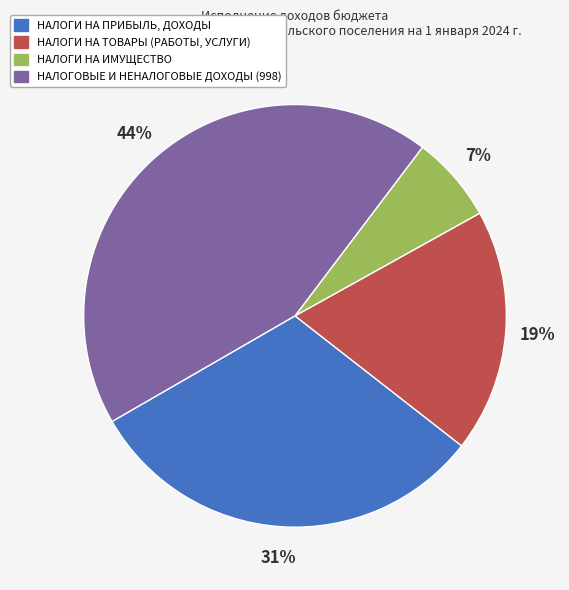

To the nearest percent, what is the combined percentage of НАЛОГИ НА ПРИБЫЛЬ, ДОХОДЫ and НАЛОГИ НА ТОВАРЫ (РАБОТЫ, УСЛУГИ)?

50%